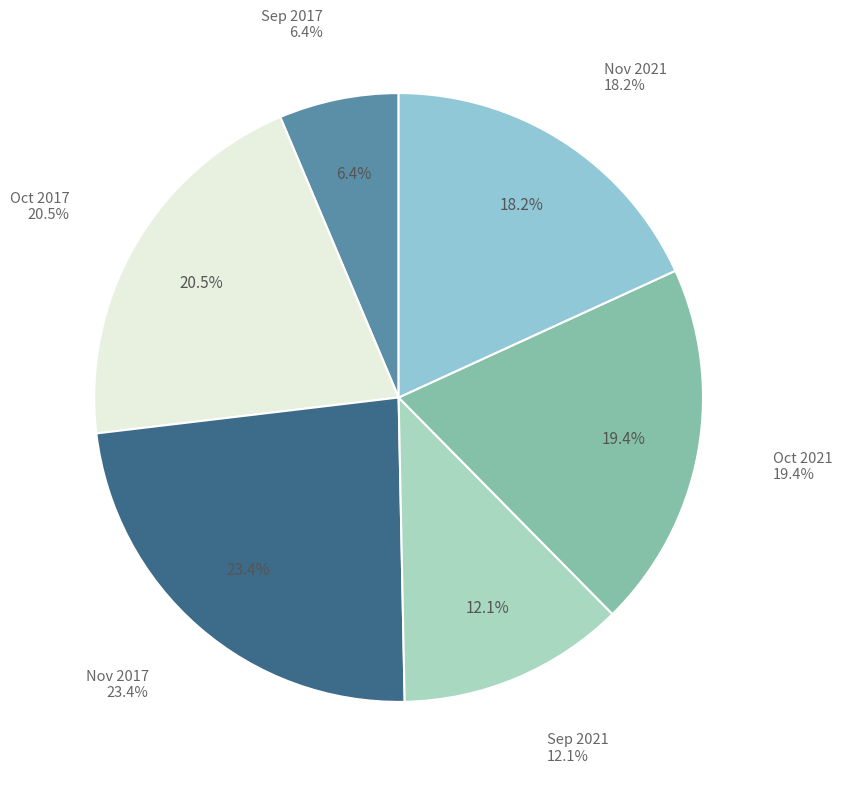

How many slices are in this pie chart?

6